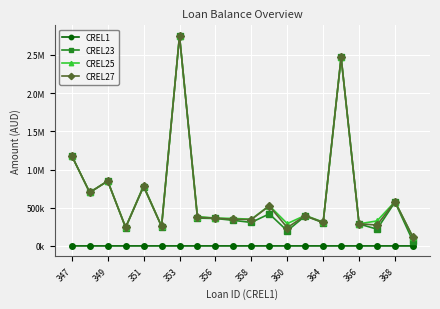

True or false: CREL1 and CREL25 intersect in this chart.

False